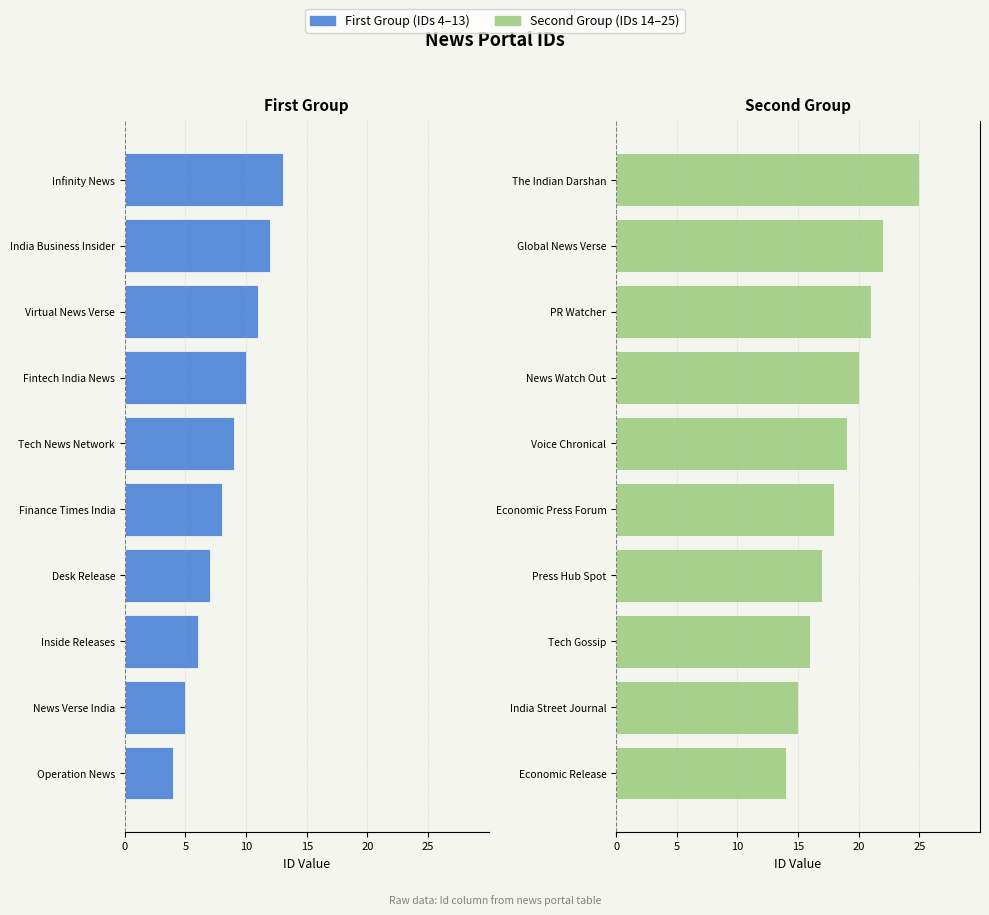

True or false: Second Group (IDs 14–25) has a value of 26 at India Street Journal.

False